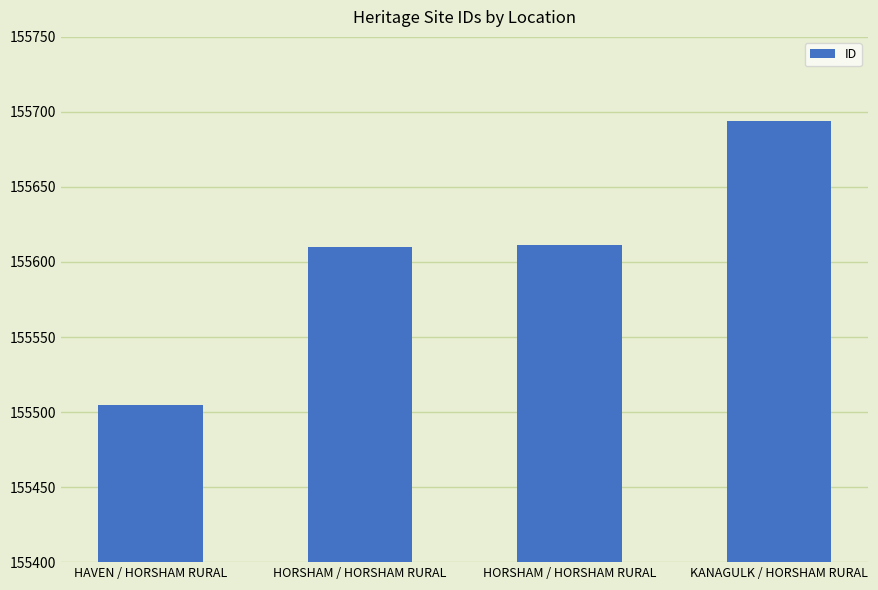

How many categories are shown in the chart?

4